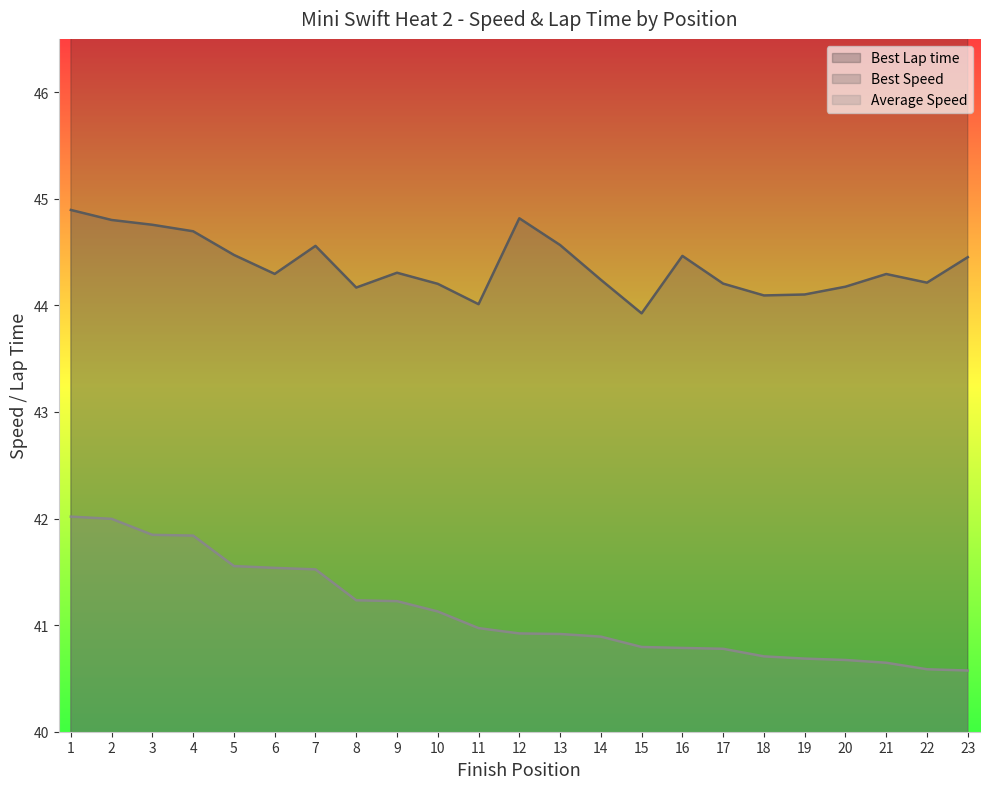

What is the value of the Average Speed point at the 1st from the left?

42.0